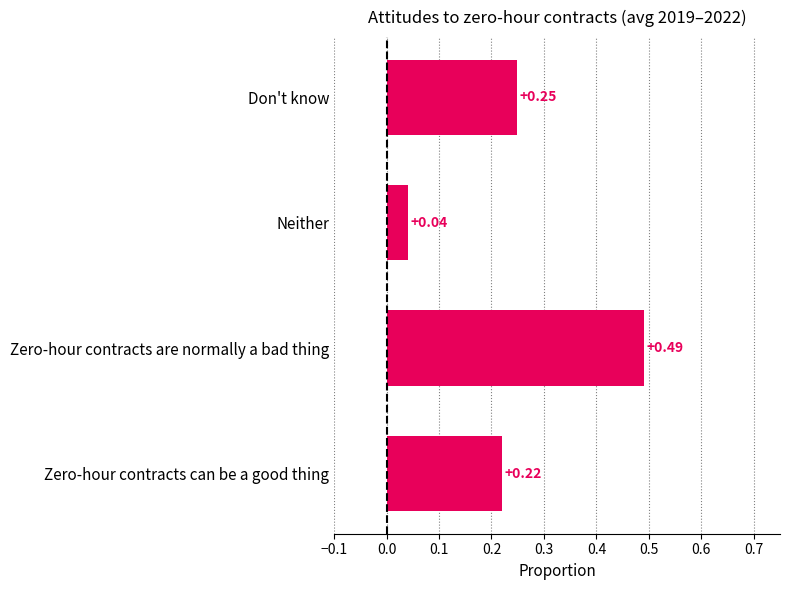

List the labels in order of 2019-10-14 value, largest first.

Zero-hour contracts are normally a bad thing, Don't know, Zero-hour contracts can be a good thing, Neither